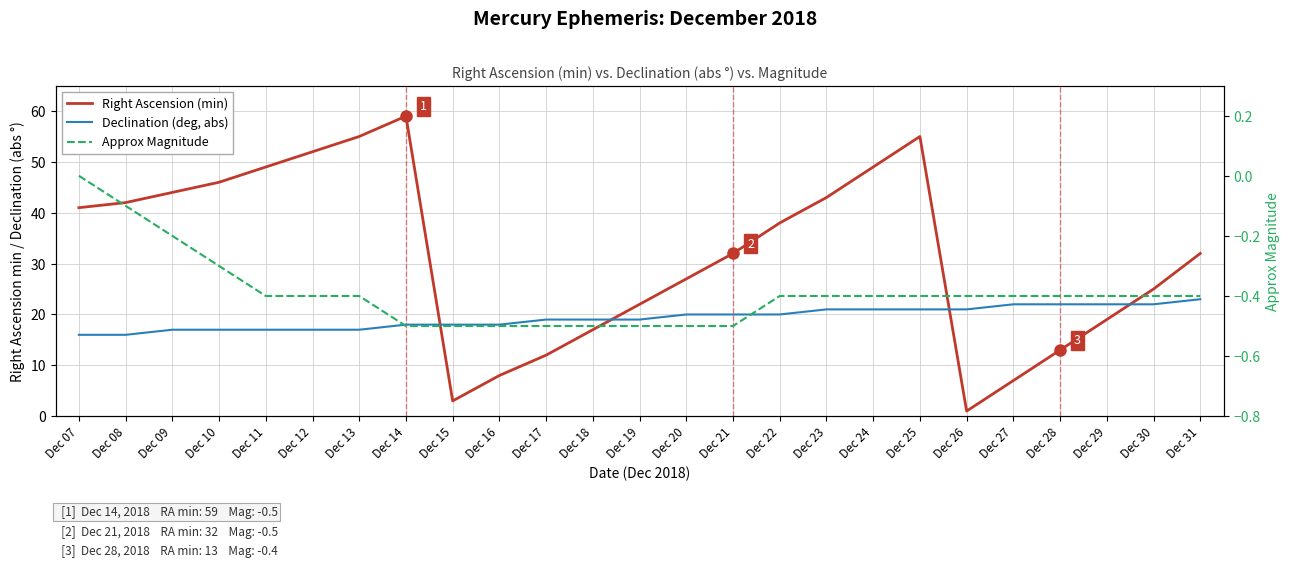

How many Declination (deg, abs) values are between 17 and 21?

18